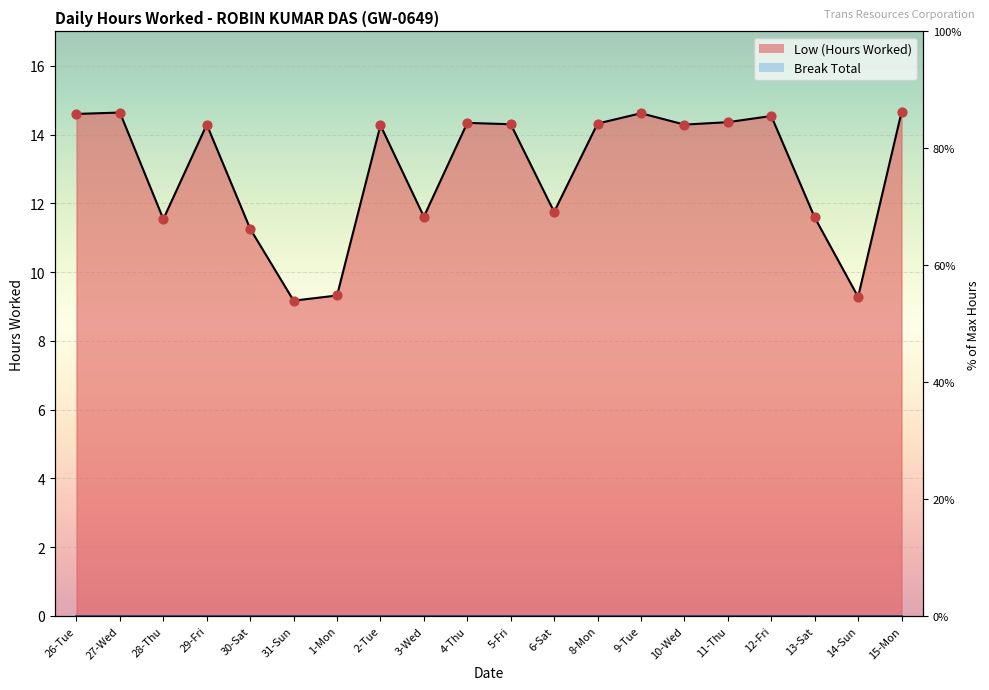

Between 2-Tue and 28-Thu, which is larger?

2-Tue